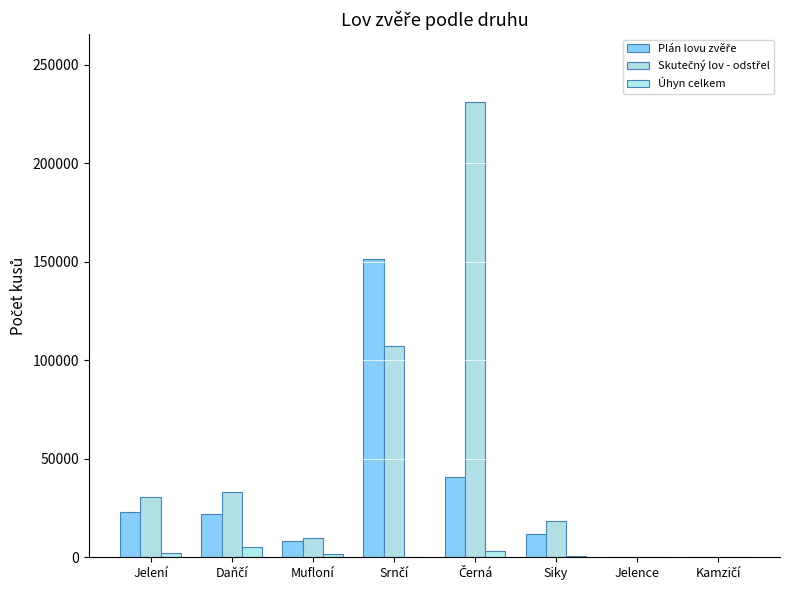

What is the sum of all Plán lovu zvěře values?

257080